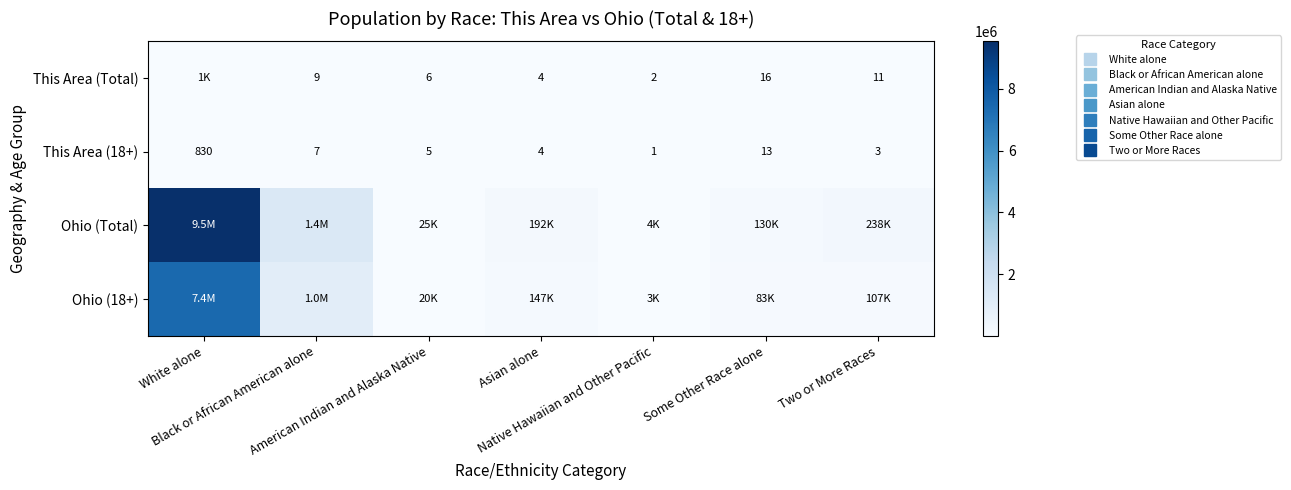

At which category is the sum across all series the highest?

White alone